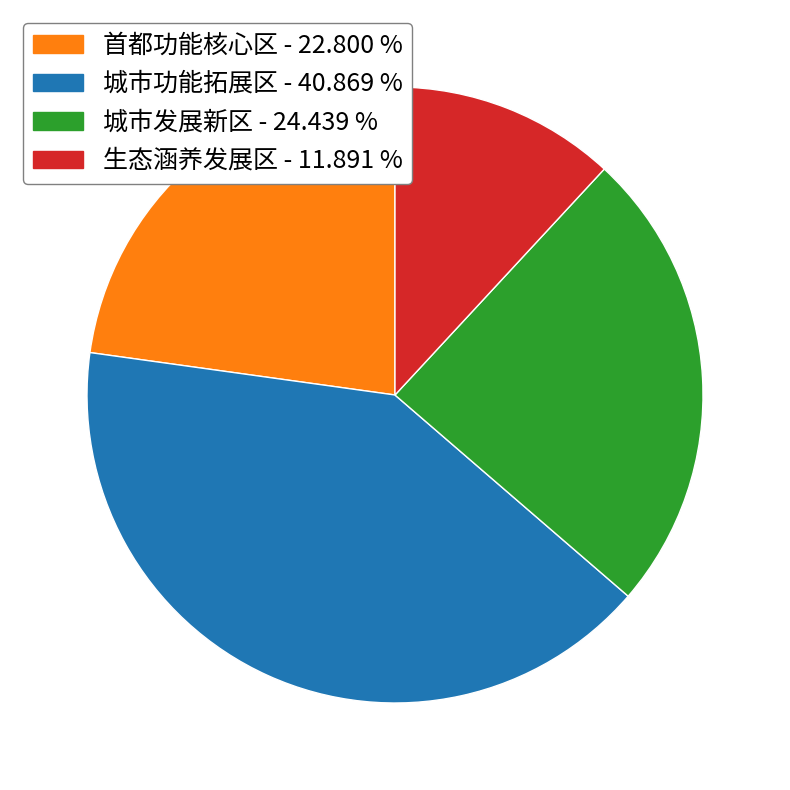

Is there any slice that represents more than half of the pie?

No